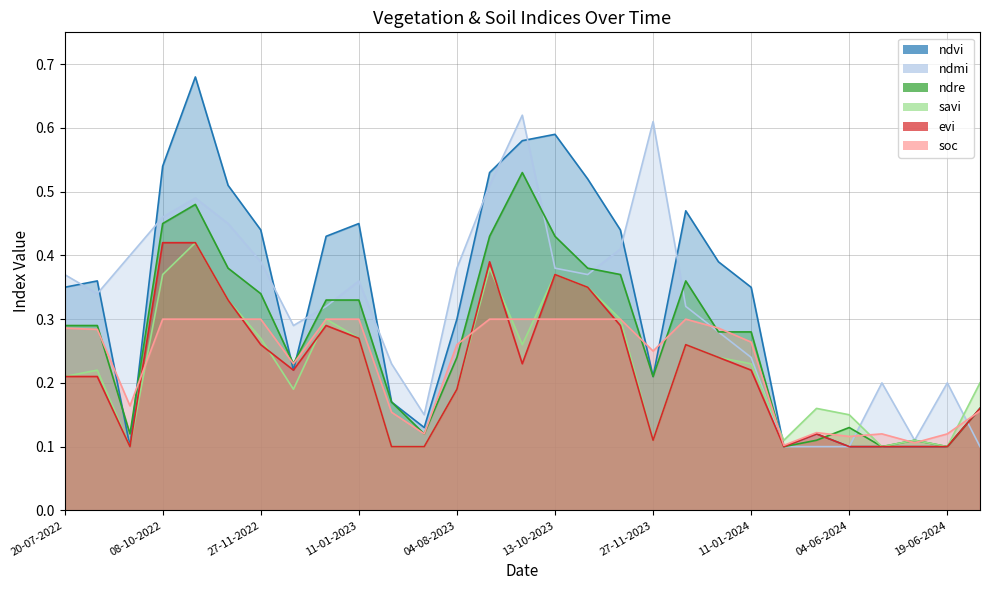

How many series are shown in this chart?

6